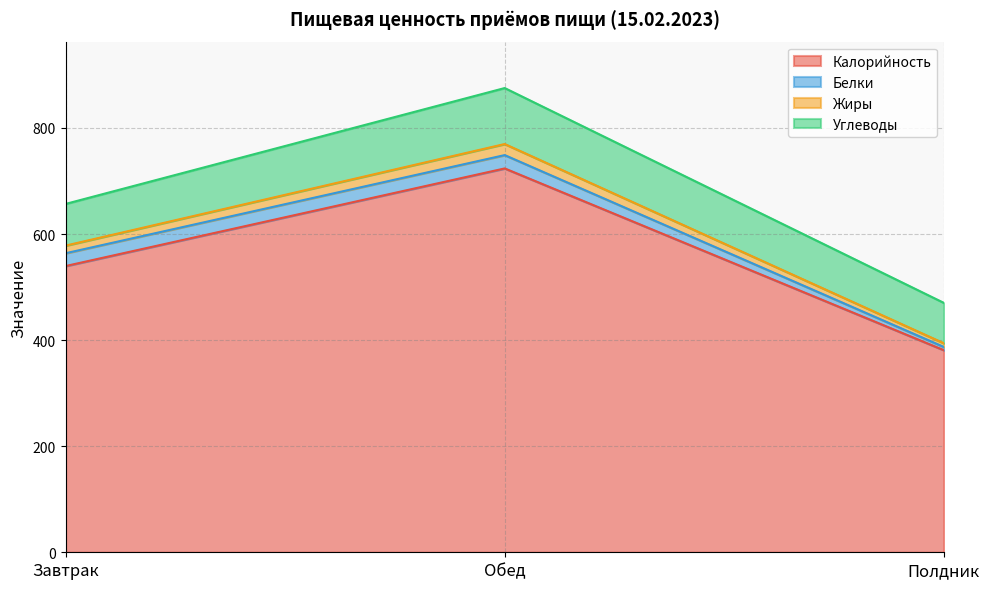

Does the chart display data point markers on the line(s)?

No